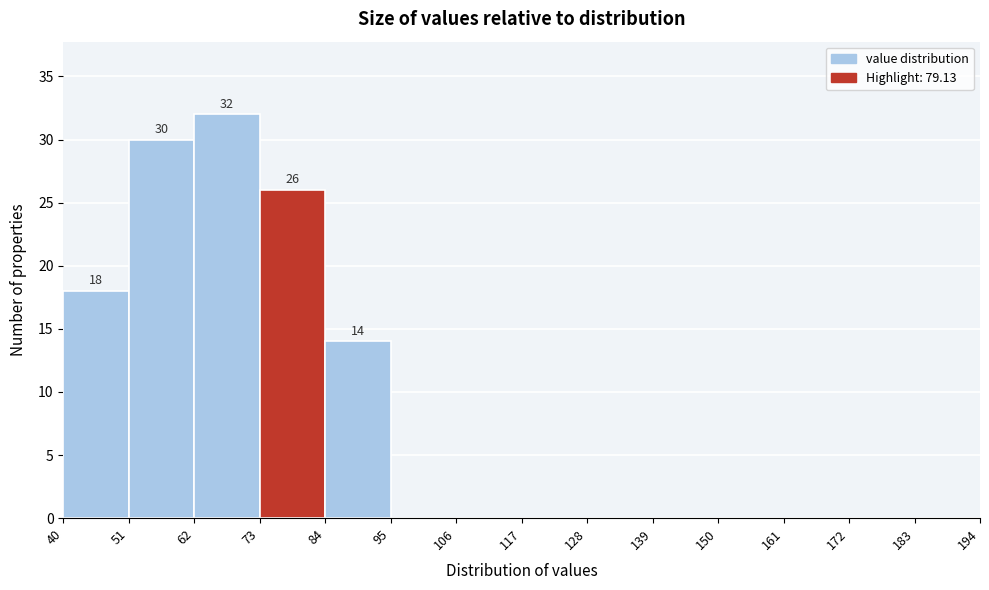

Which range on the x-axis has the tallest bar?

62 to 73